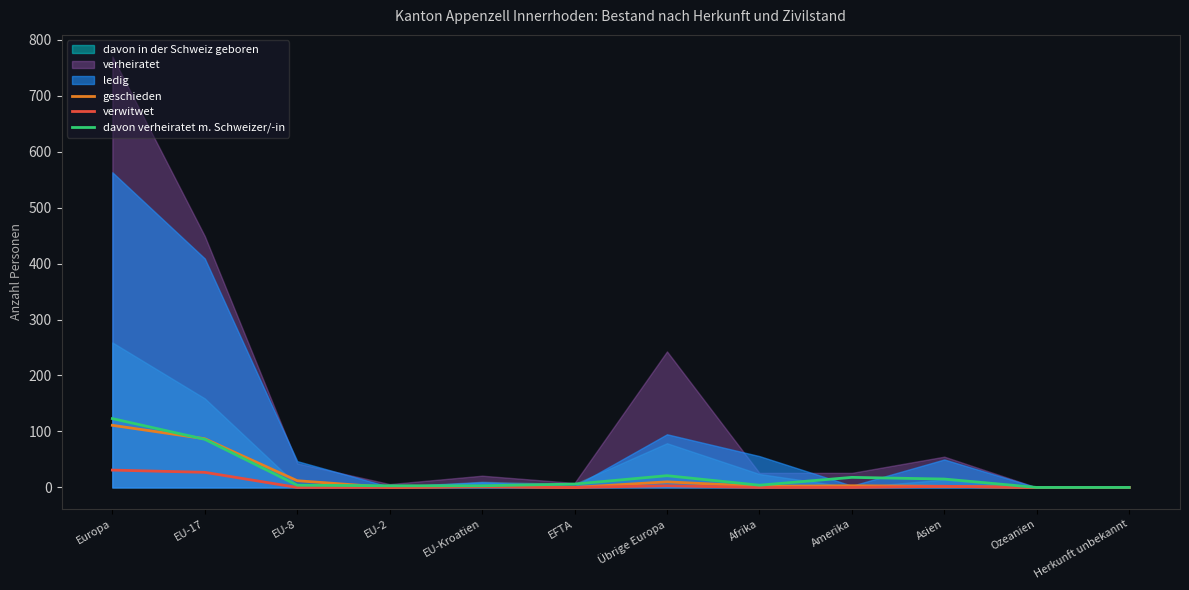

True or false: verwitwet and geschieden intersect in this chart.

False